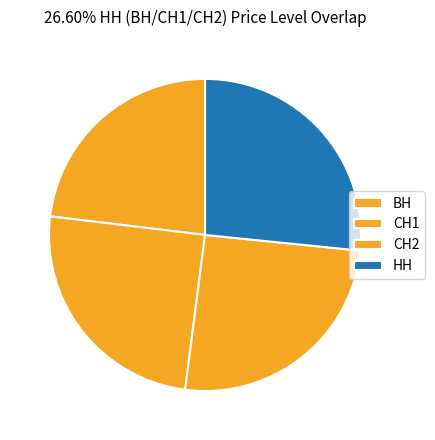

Is the sum of СН2 and ВН greater than half?

No